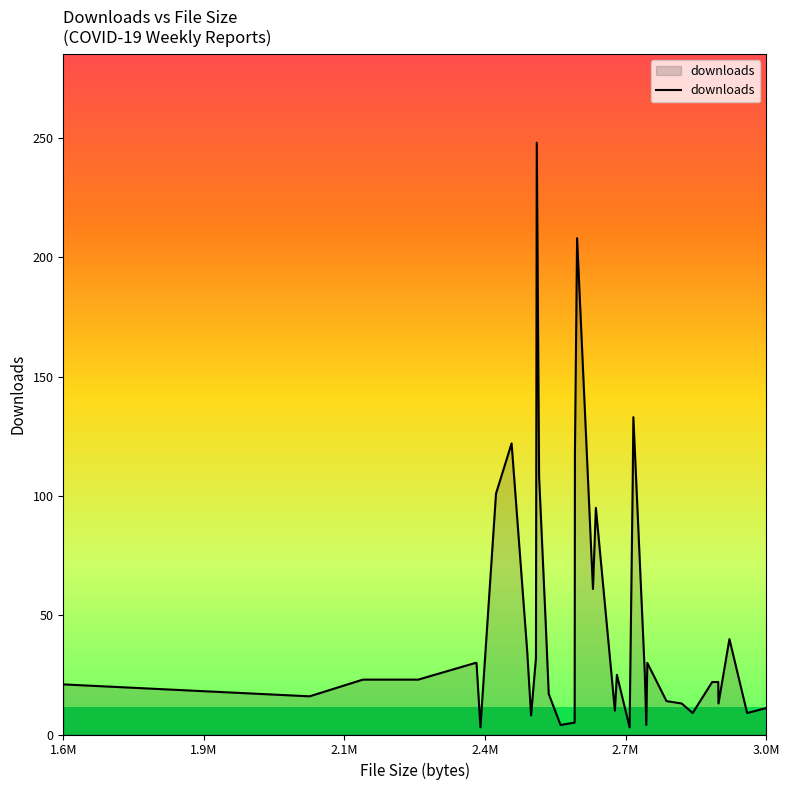

What is the greatest value displayed?

248